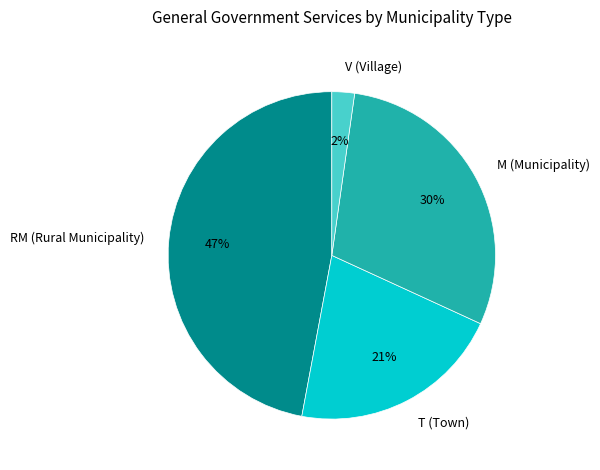

Is the sum of M (Municipality) and V (Village) greater than half?

No